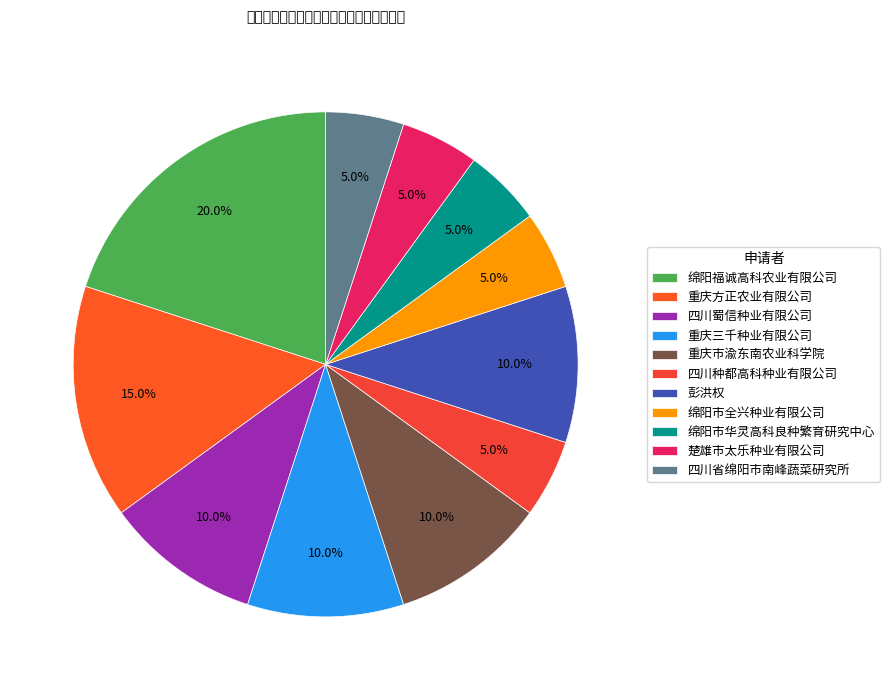

What portion of the pie excludes 彭洪权?

90.0%